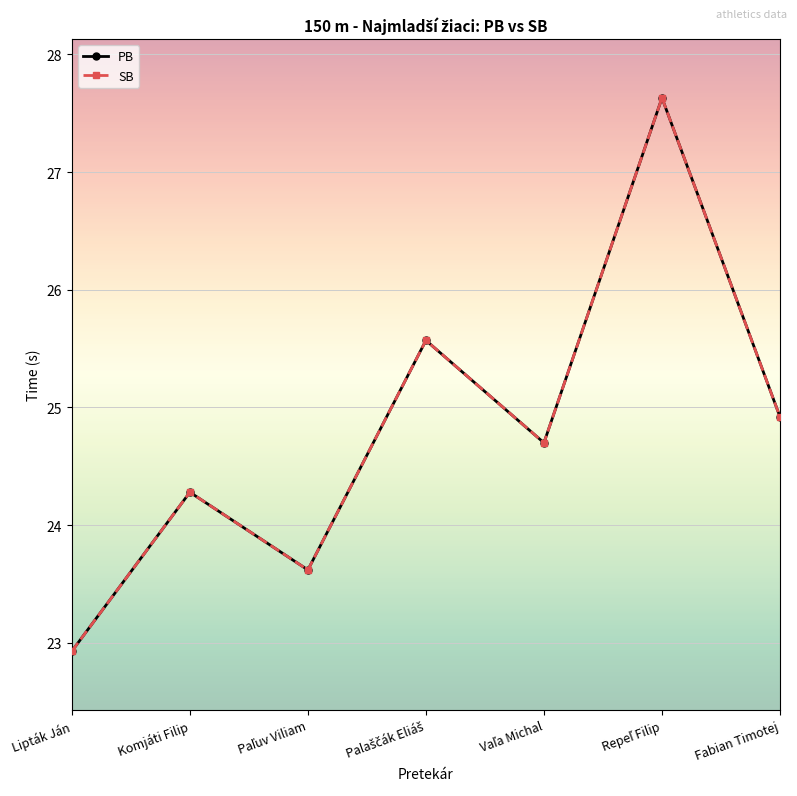

Is this an area chart (filled region under the line)?

No